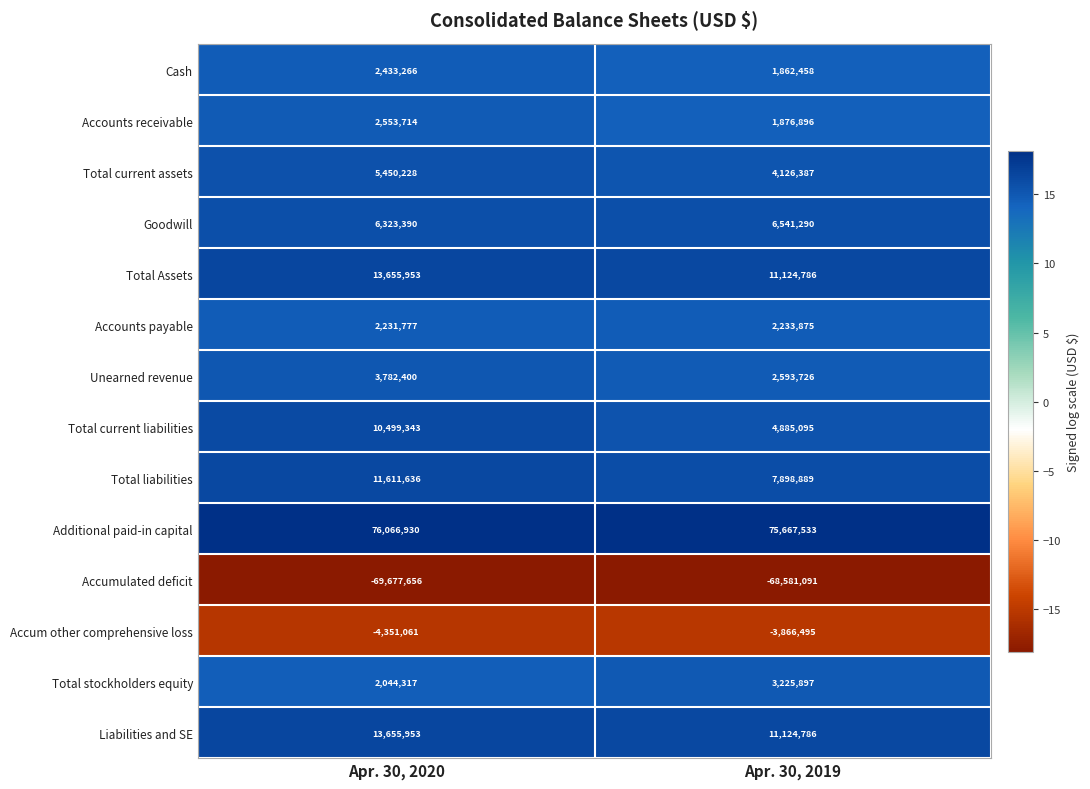

Which series has the largest range (max minus min)?

Total current liabilities